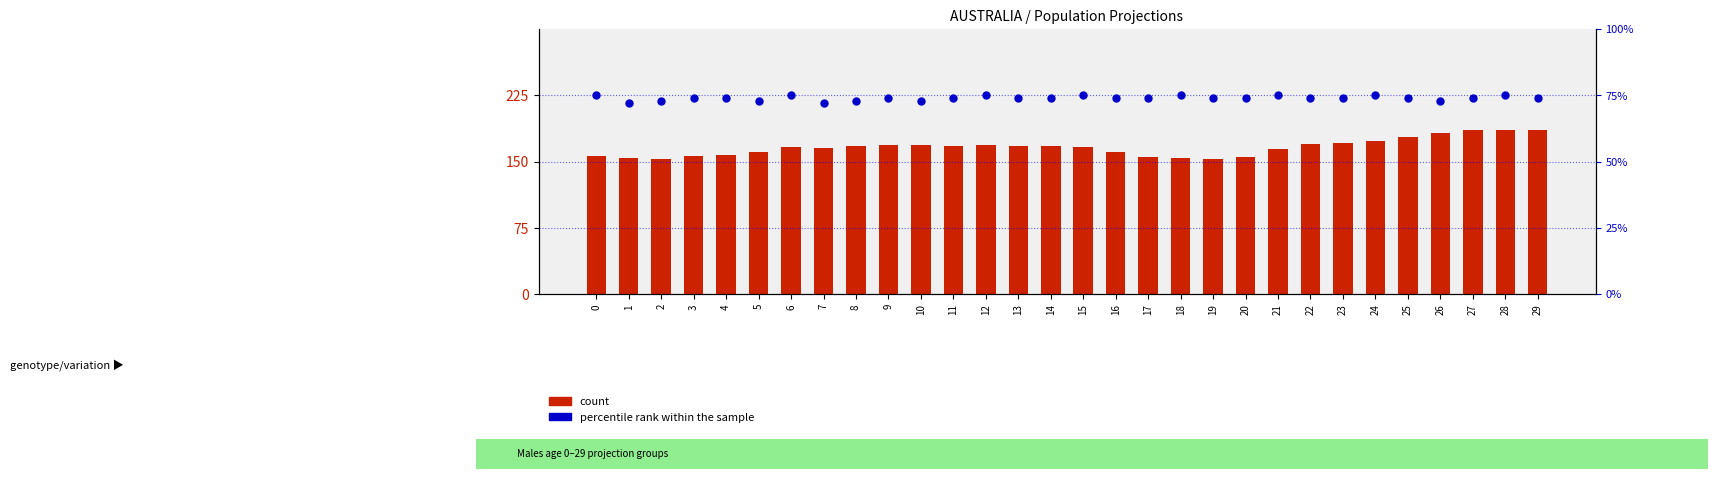

Which series reaches the maximum Y coordinate?

count